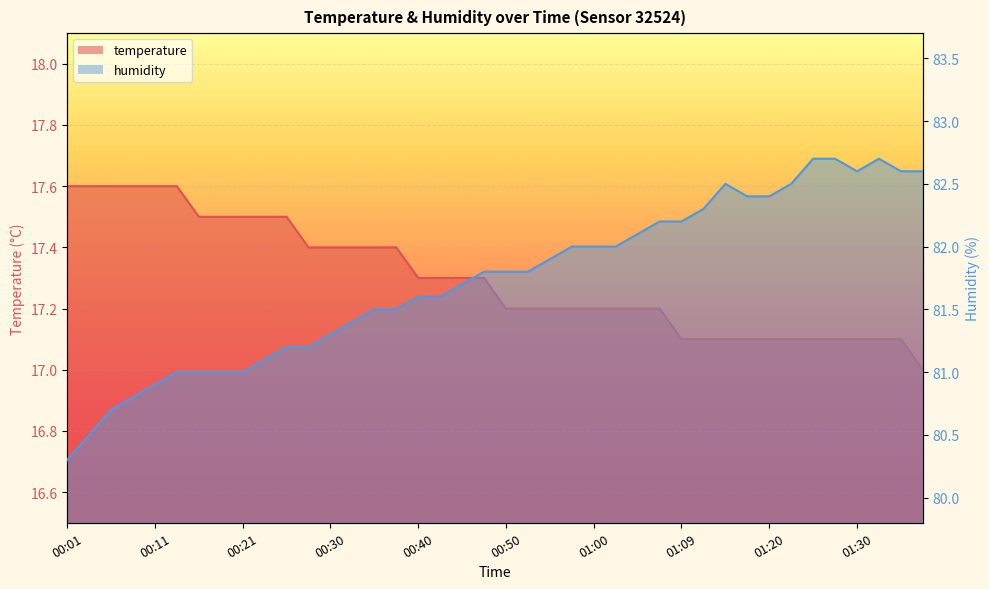

What is the minimum value shown in the chart?

17.0